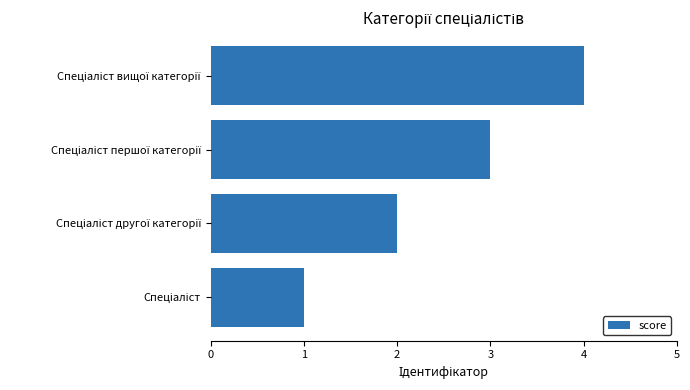

What is the greatest value displayed?

4